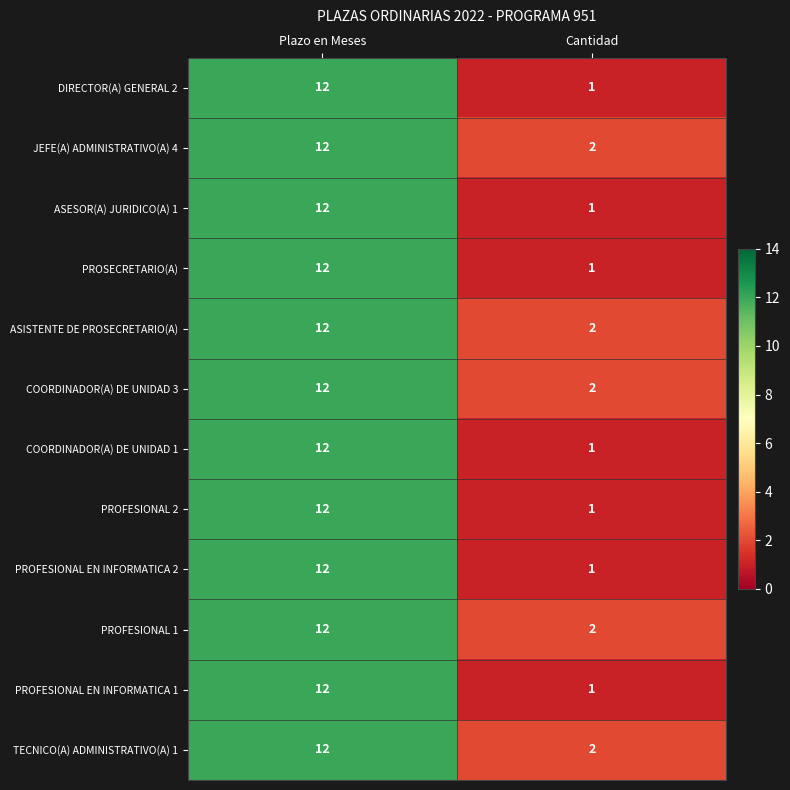

At which category is the sum across all series the highest?

Plazo en Meses